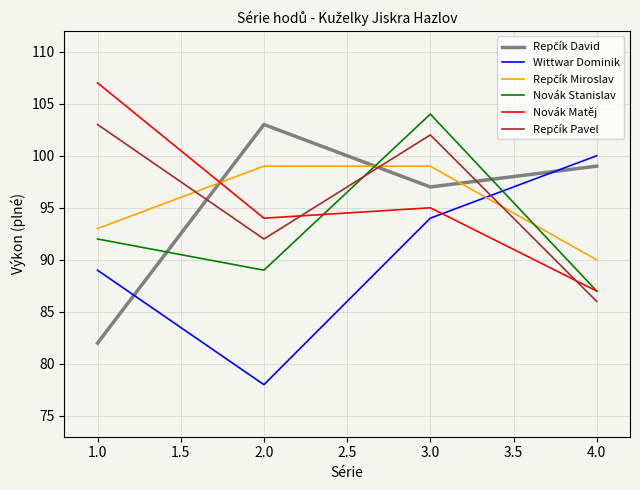

How many lines are shown in the chart?

6